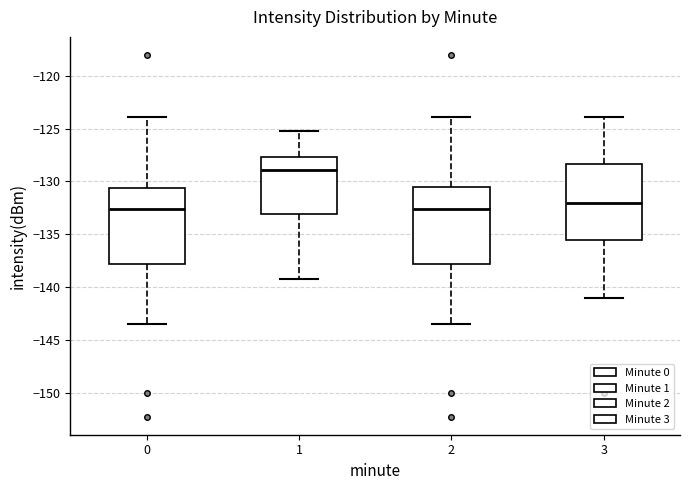

Reading left to right, transcribe this box plot: for each box, give where its median line is, the range the box spans, and where its two whiskers end, as read against the y-axis. The values are not printed on the chart, so give them approximately, as read against the axis.

0: median -132.5, box -138.0 to -130.5, whiskers -143.5 to -124.0
1: median -129.0, box -133.0 to -127.5, whiskers -139.0 to -125.0
2: median -132.5, box -138.0 to -130.5, whiskers -143.5 to -124.0
3: median -132.0, box -135.5 to -128.5, whiskers -141.0 to -124.0